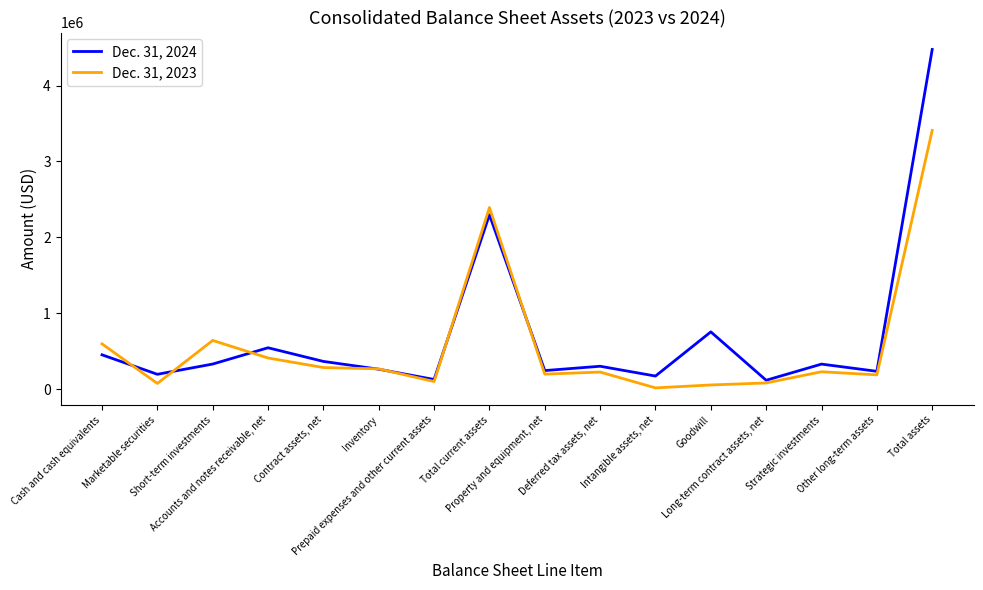

Where do Dec. 31, 2023 and Dec. 31, 2024 first cross each other?

Cash and cash equivalents and Marketable securities